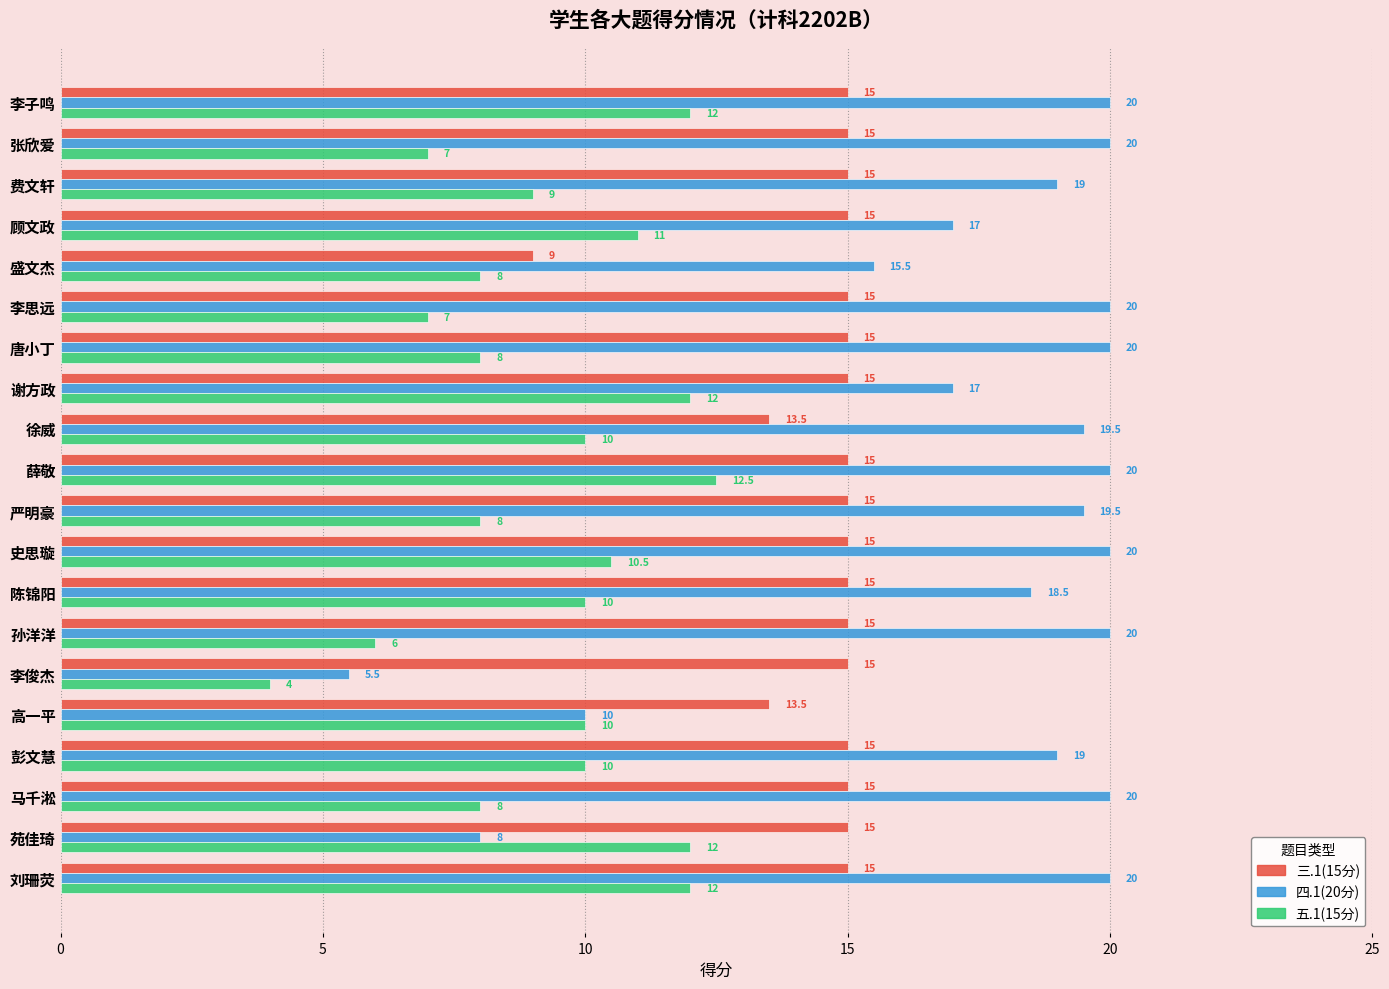

True or false: 三.1(15分) has a value of 15.0 at 薛敬.

True